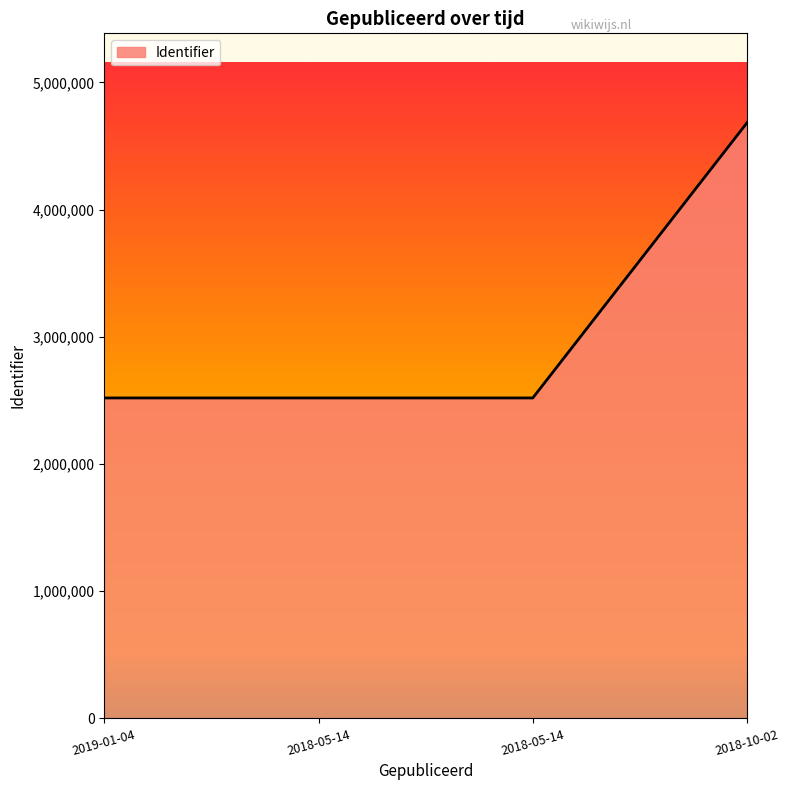

How many categories are shown in the chart?

4